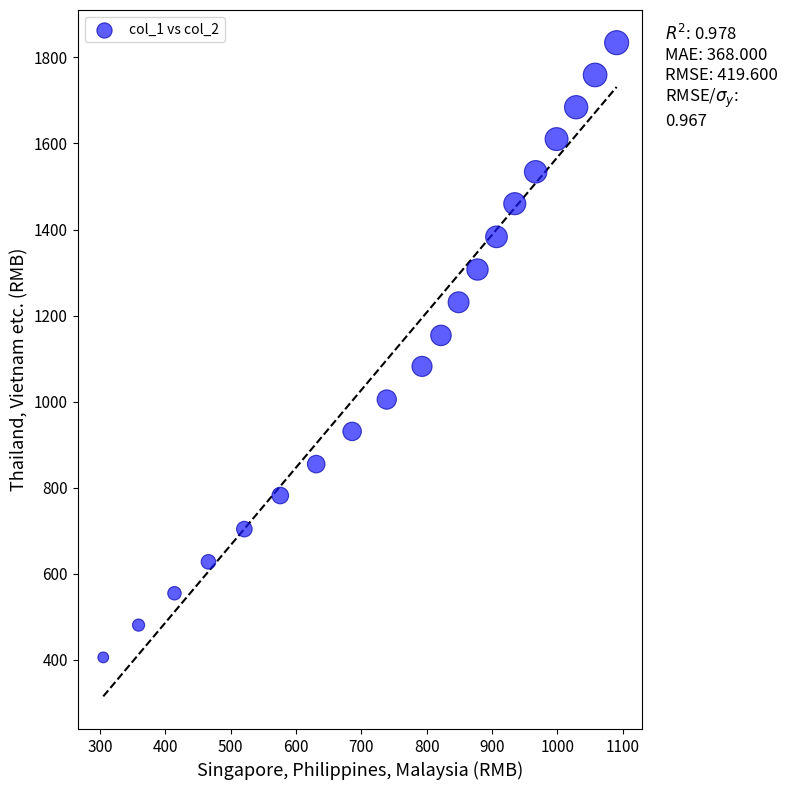

What is the range of Y values (max minus min)?

1428